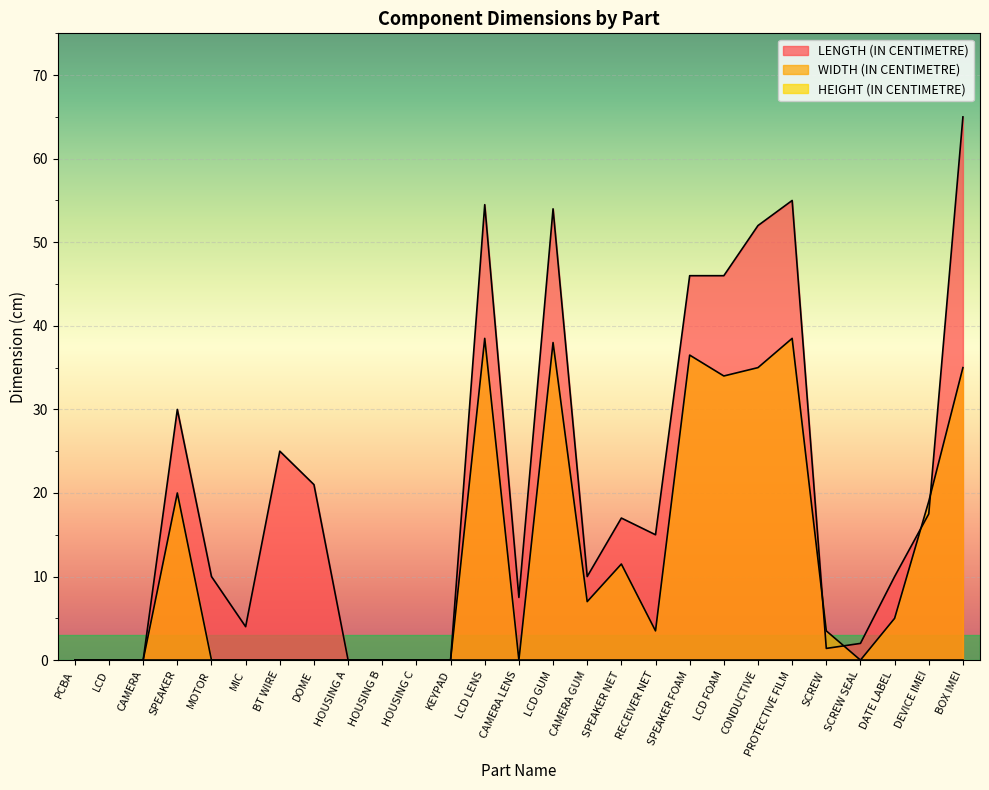

What is the label of the 6th point from the right?

PROTECTIVE FILM